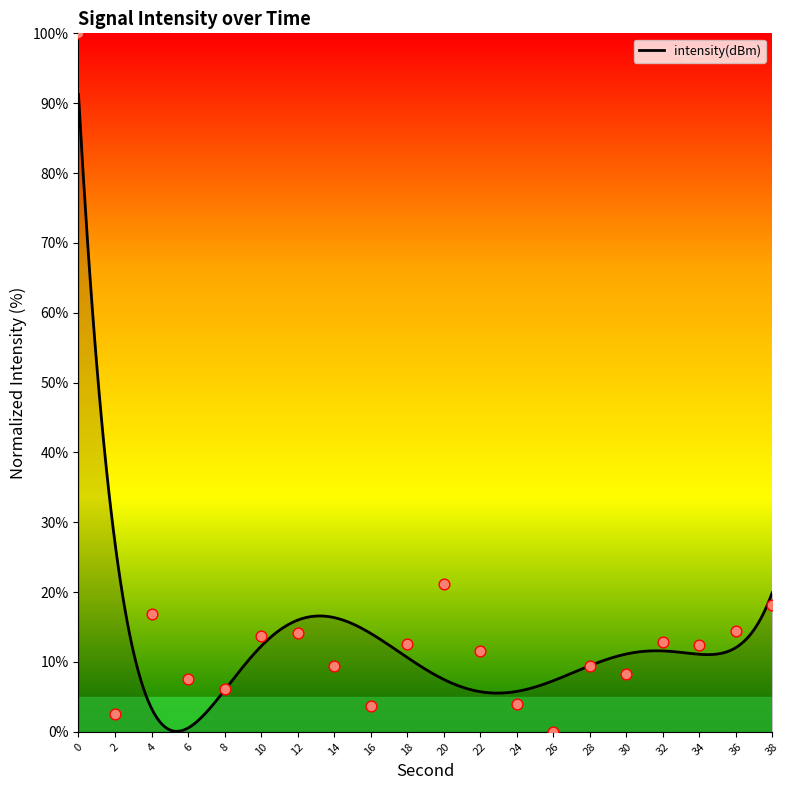

What is the change in value from 14 to 18?

+3.1